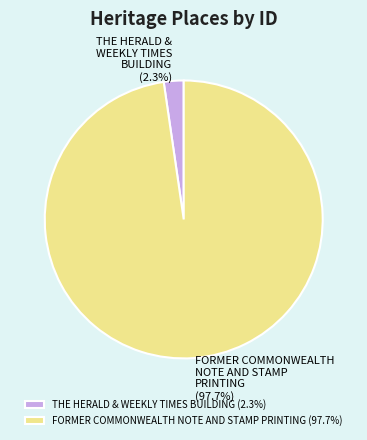

Rank the categories by value from highest to lowest.

FORMER COMMONWEALTH NOTE AND STAMP PRINTING, THE HERALD & WEEKLY TIMES BUILDING